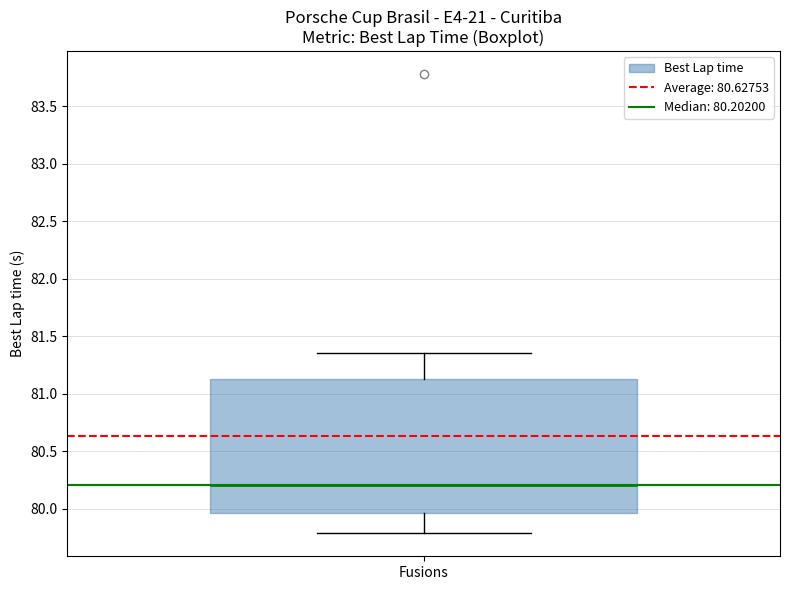

Where does the median line of the box for Fusions sit on the y-axis? The values are not printed on the chart, so give them approximately, as read against the axis.

80.20